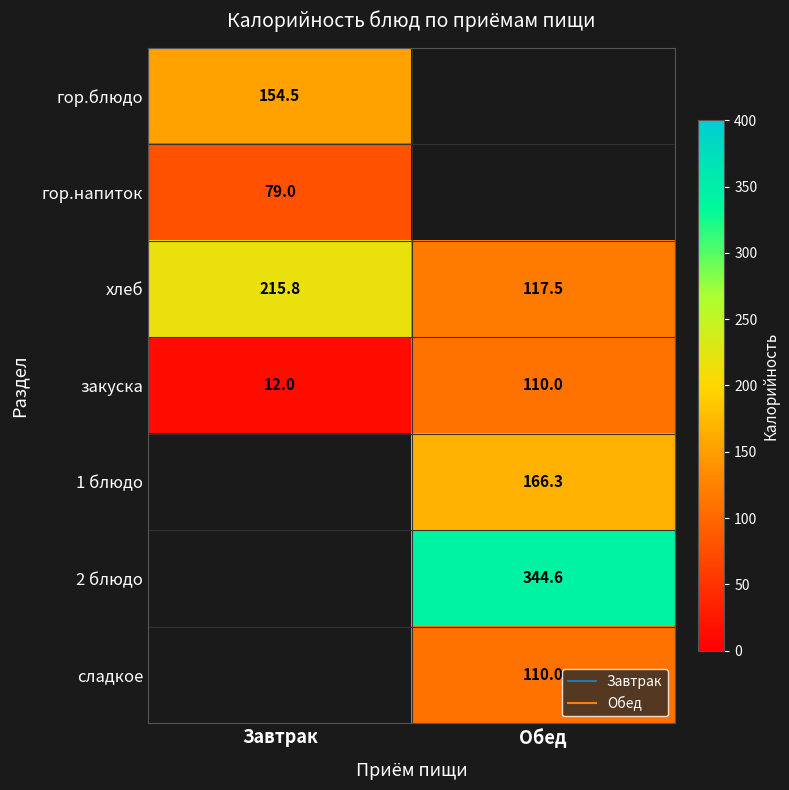

Which series has the largest range (max minus min)?

хлеб